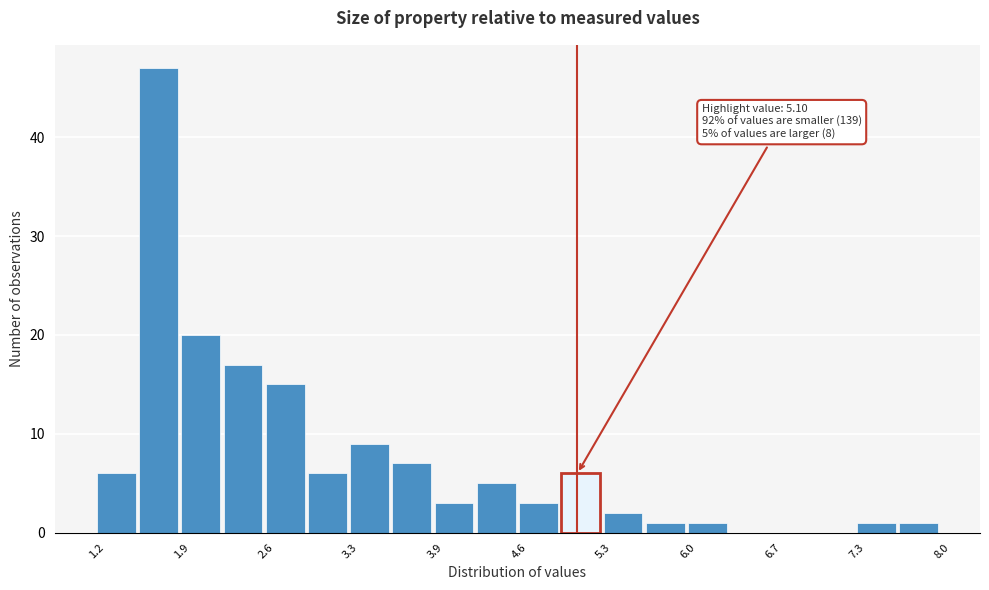

Read against the x-axis, roughly where is the centre of the tallest bar?

1.7